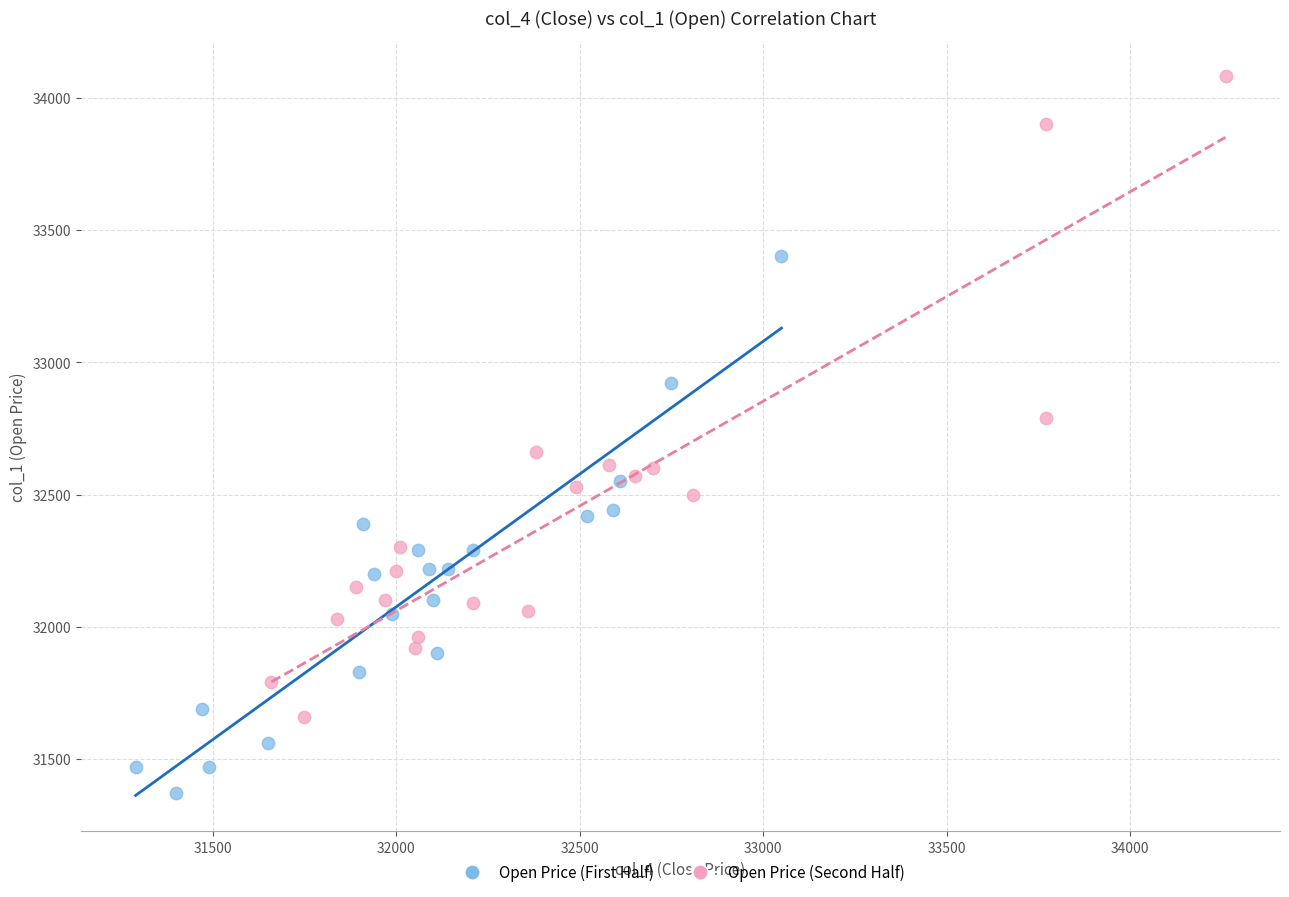

Which series reaches the maximum Y coordinate?

Open Price (Second Half)